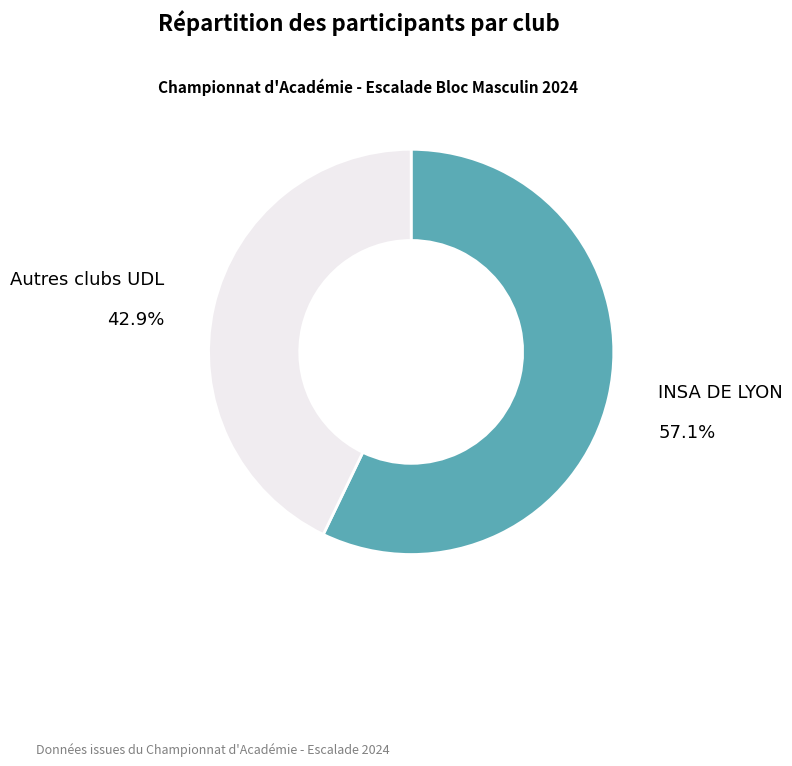

Count the number of slices in the pie.

2